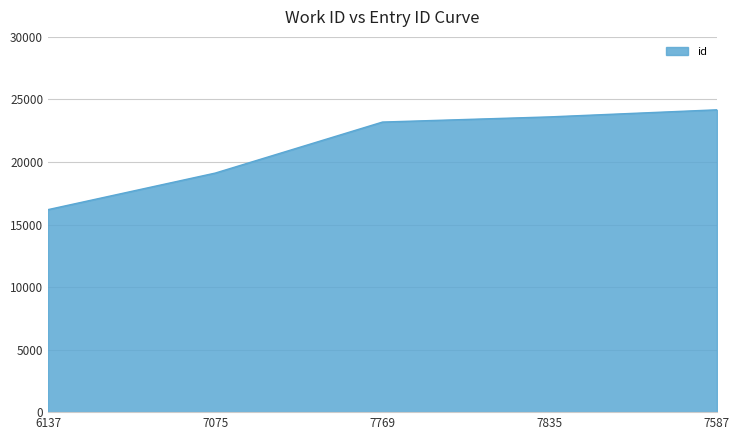

The value at 6137 is 27549. True or false?

False